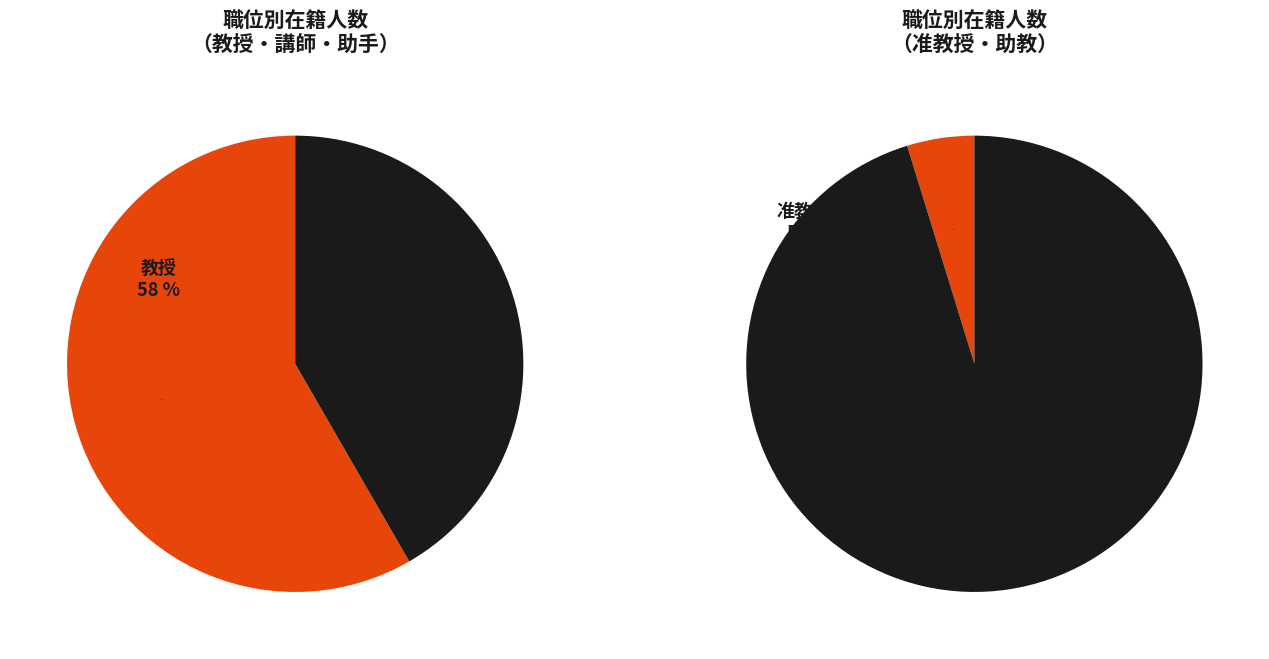

Which slice is the smallest?

准教授